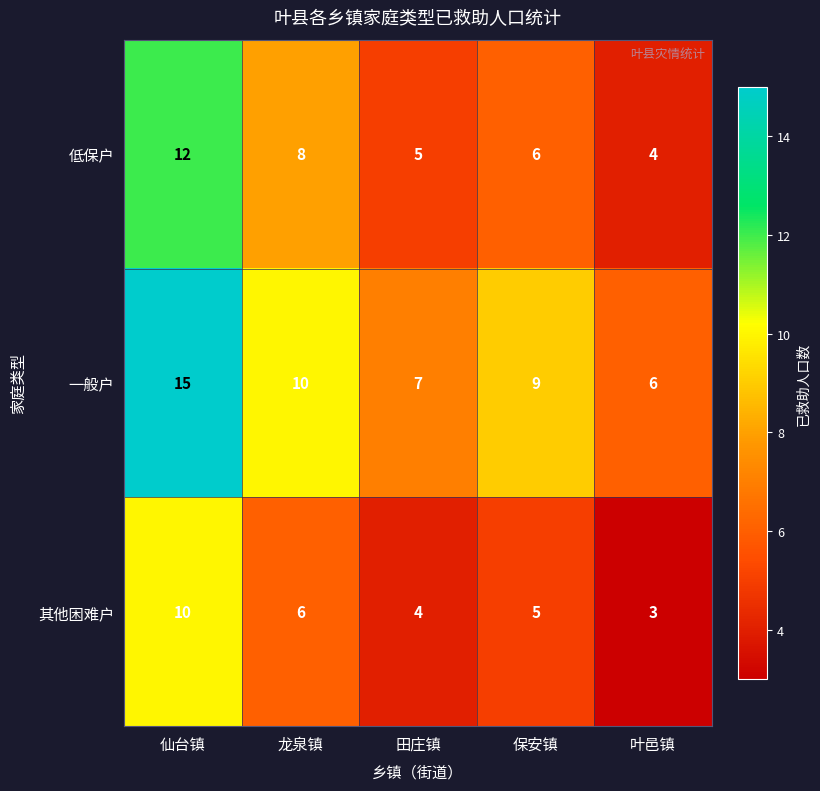

What is the sum of the 低保户 values at 田庄镇 and 叶邑镇?

9